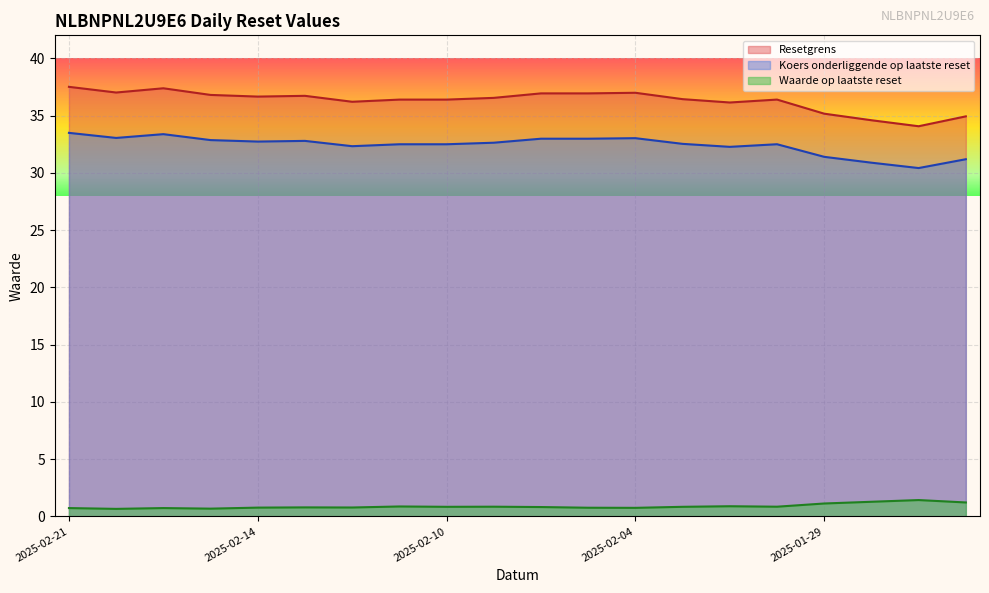

Which category has the highest value across all series?

2025-02-21